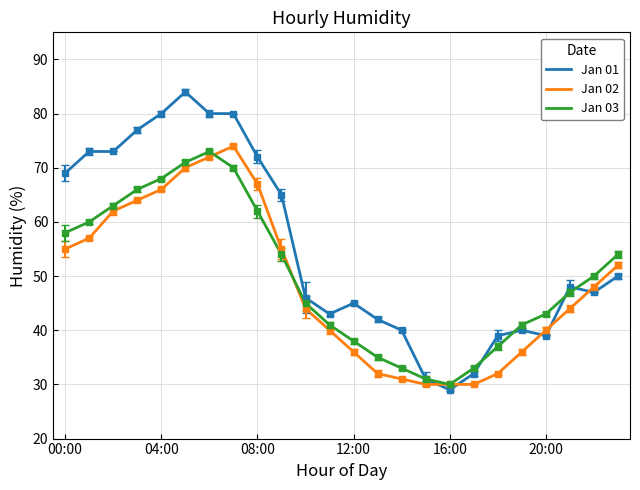

Which series has the largest total across all categories?

Jan 01